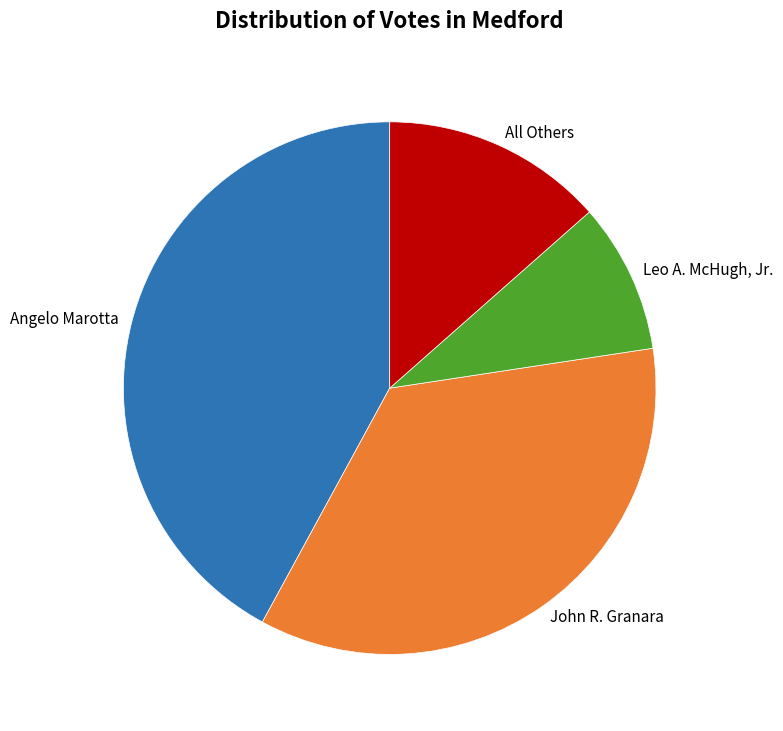

Do Angelo Marotta and John R. Granara together represent more than half of the pie?

Yes